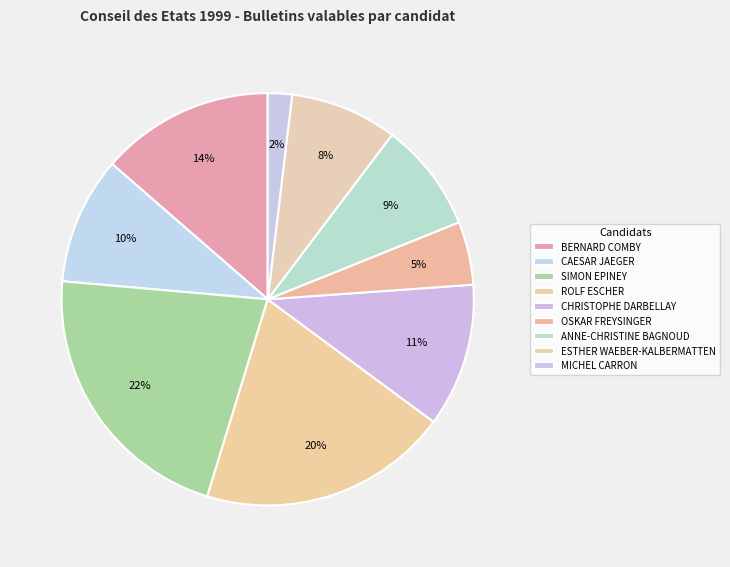

The OSKAR FREYSINGER slice represents 13% of the pie. True or false?

False